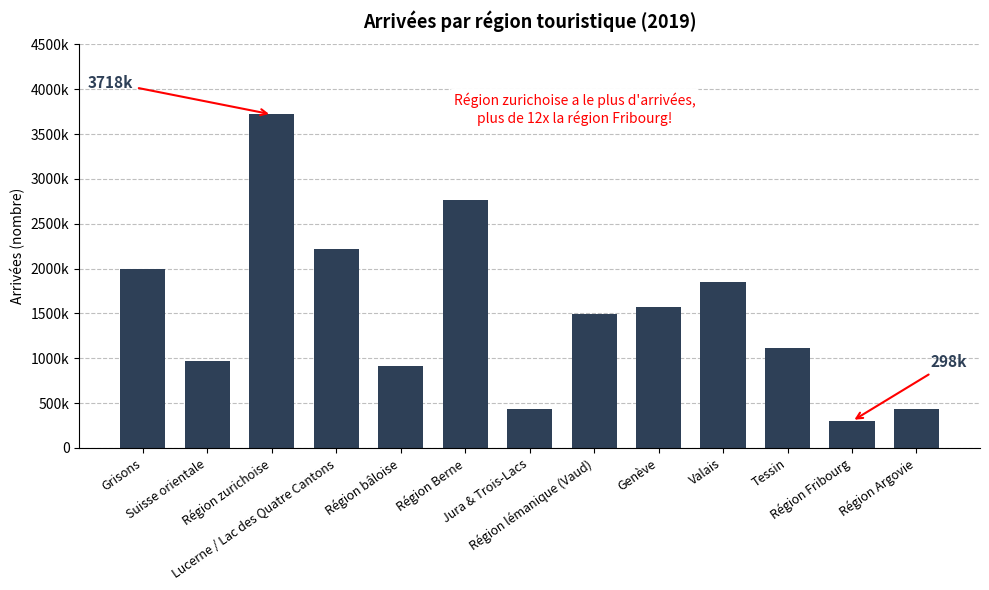

Which label corresponds to the smallest value in the chart?

Région Fribourg